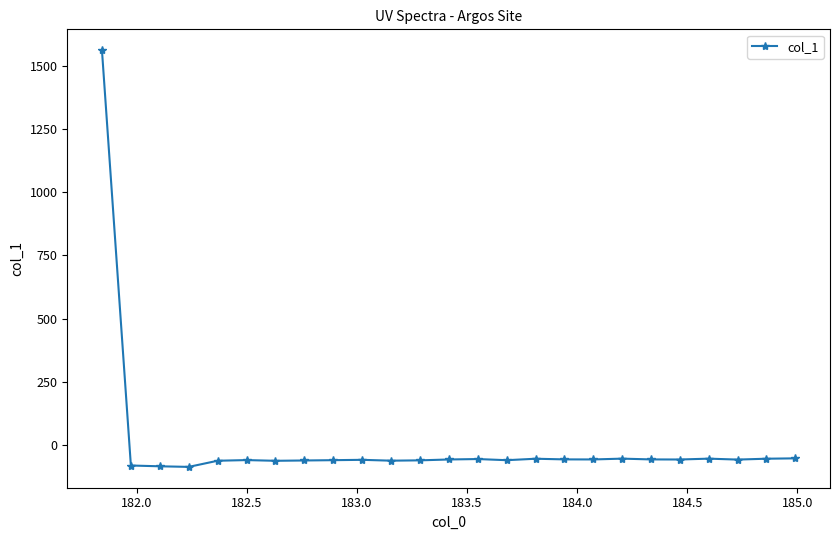

How many data points are less than -58?

13